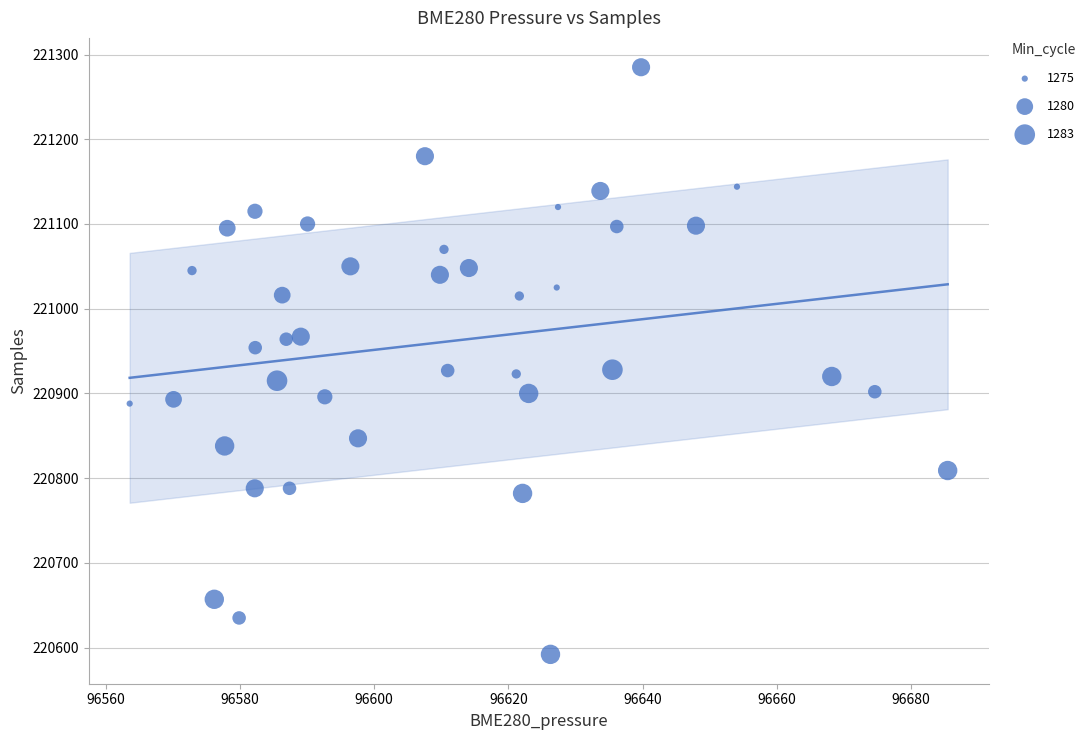

What is the range of Y values (max minus min)?

693